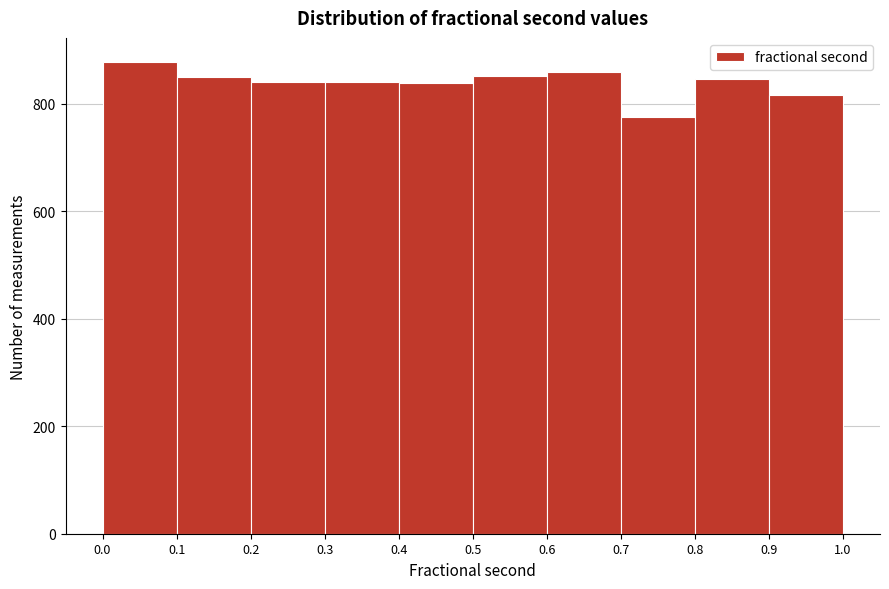

Reading left to right, transcribe this chart: for each bar, give the range it covers on the x-axis and its height. The values are not printed on the chart, so give them approximately, as read against the axis.

0.0 to 0.1: 880
0.1 to 0.2: 860
0.2 to 0.3: 840
0.3 to 0.4: 840
0.4 to 0.5: 840
0.5 to 0.6: 860
0.6 to 0.7: 860
0.7 to 0.8: 780
0.8 to 0.9: 840
0.9 to 1.0: 820